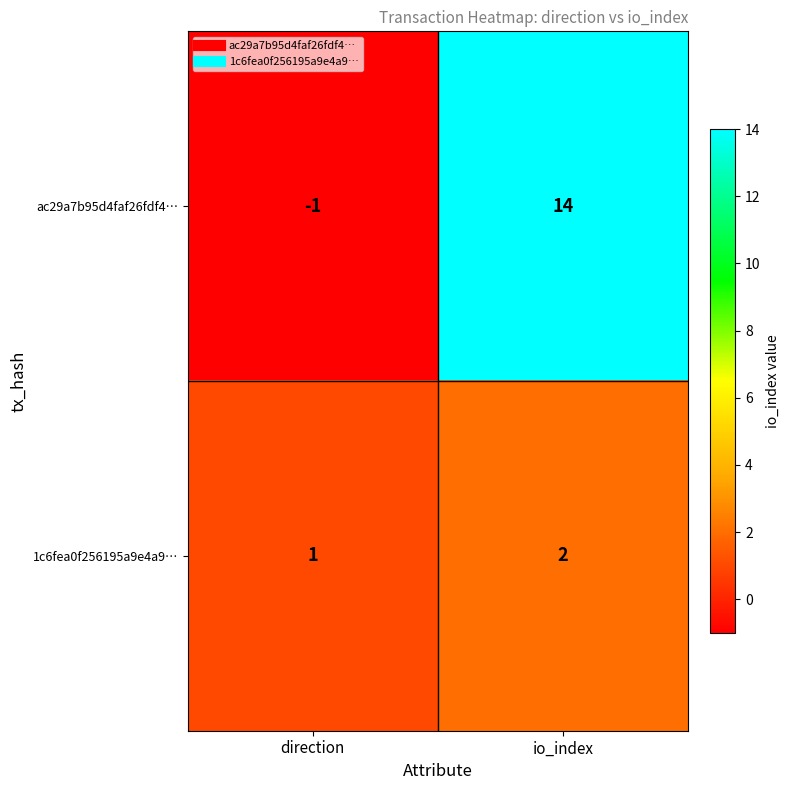

Reading right to left, what are all the values shown in this chart?

ac29a7b95d4faf26fdf4…: io_index=14	direction=-1
1c6fea0f256195a9e4a9…: io_index=2	direction=1